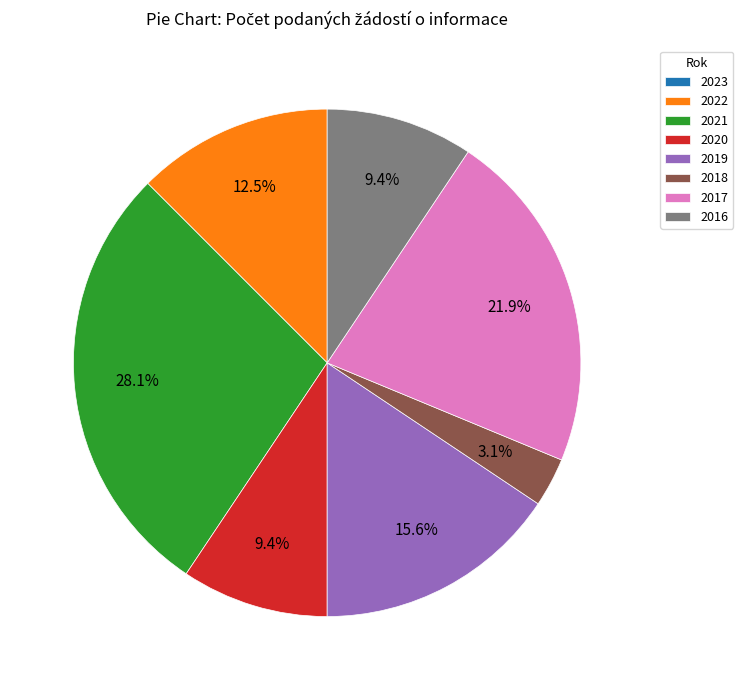

Is there any slice that represents more than half of the pie?

No